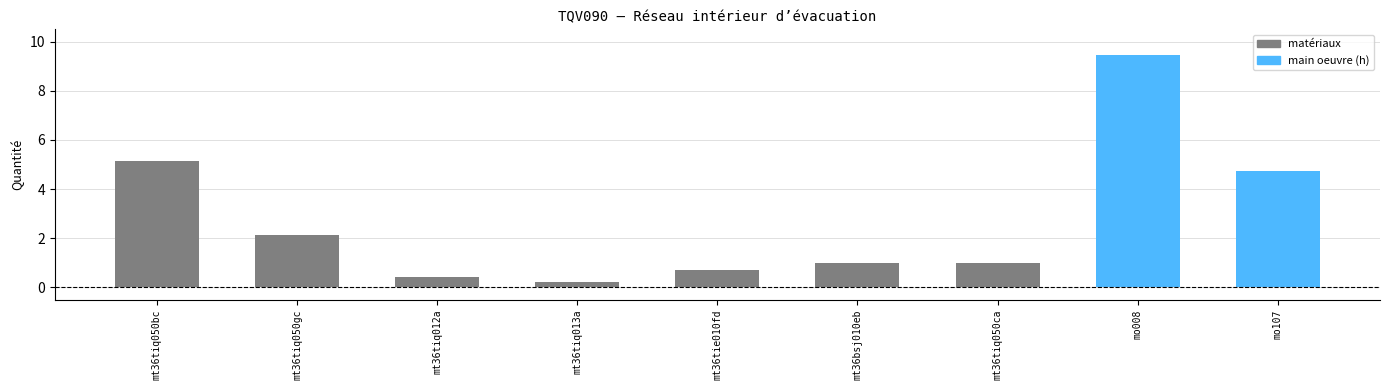

The chart shows a value of 0.4 at mt36tiq012a. True or false?

True